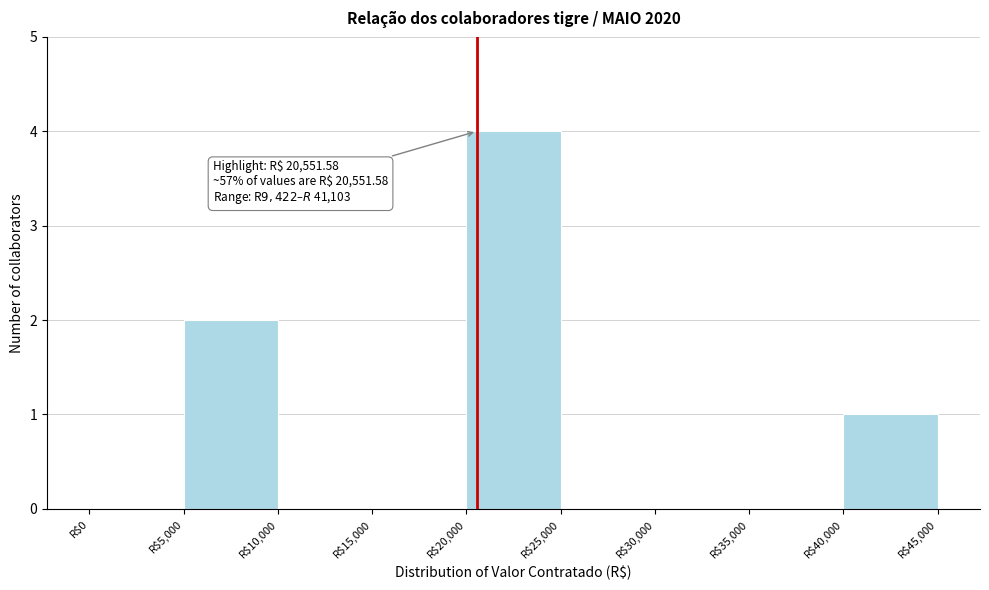

Over which range of the x-axis is the bar tallest?

20000 to 25000